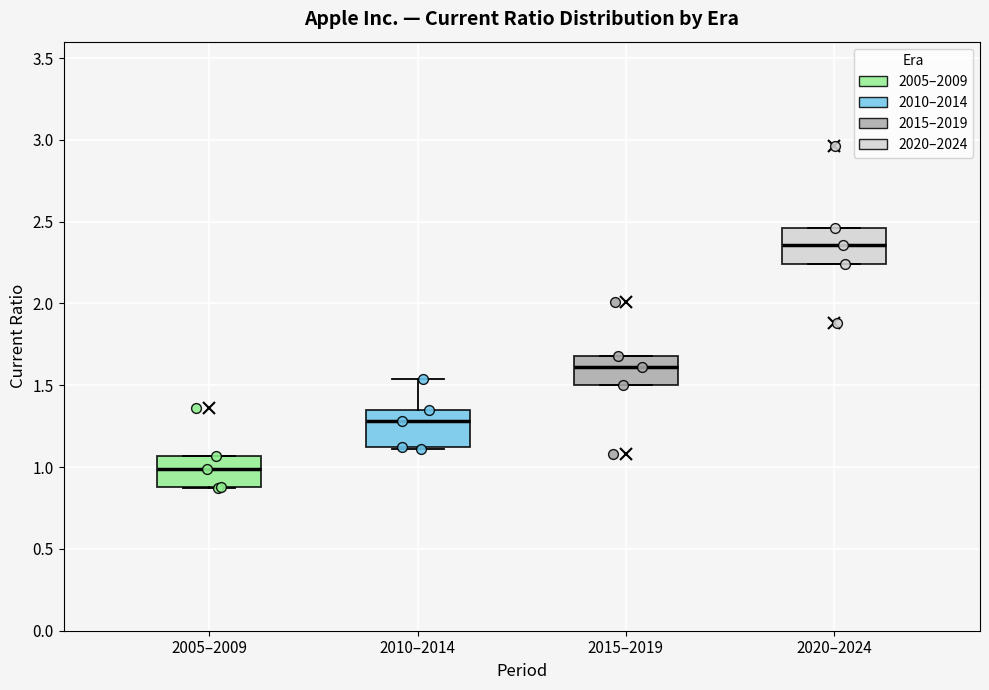

Reading left to right, read every box against the y-axis: the position of its median line, the range the box covers, and the ends of its whiskers. The values are not printed on the chart, so give them approximately, as read against the axis.

2005–2009: median 1.00, box 0.90 to 1.05, whiskers 0.85 to 1.05
2010–2014: median 1.30, box 1.10 to 1.35, whiskers 1.10 to 1.55
2015–2019: median 1.60, box 1.50 to 1.70, whiskers 1.50 to 1.70
2020–2024: median 2.35, box 2.25 to 2.45, whiskers 2.25 to 2.45